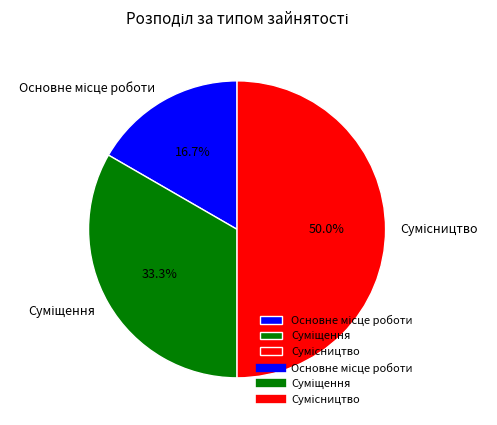

What is the total percentage of Основне місце роботи and Суміщення?

50.0%